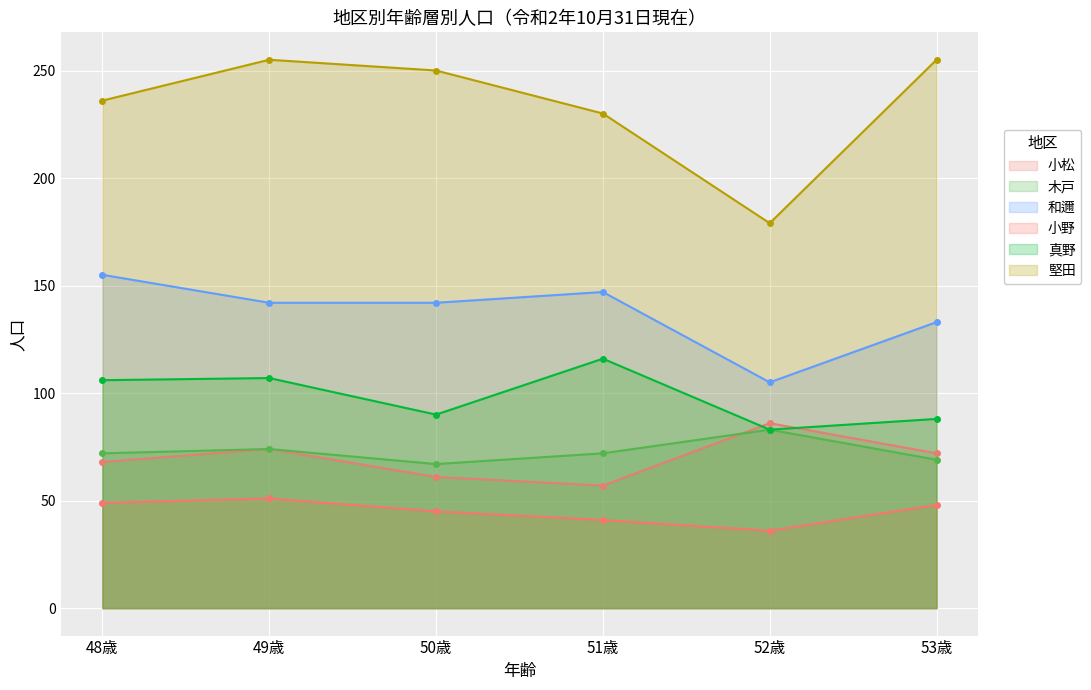

What is the sum of all 木戸 values?

437